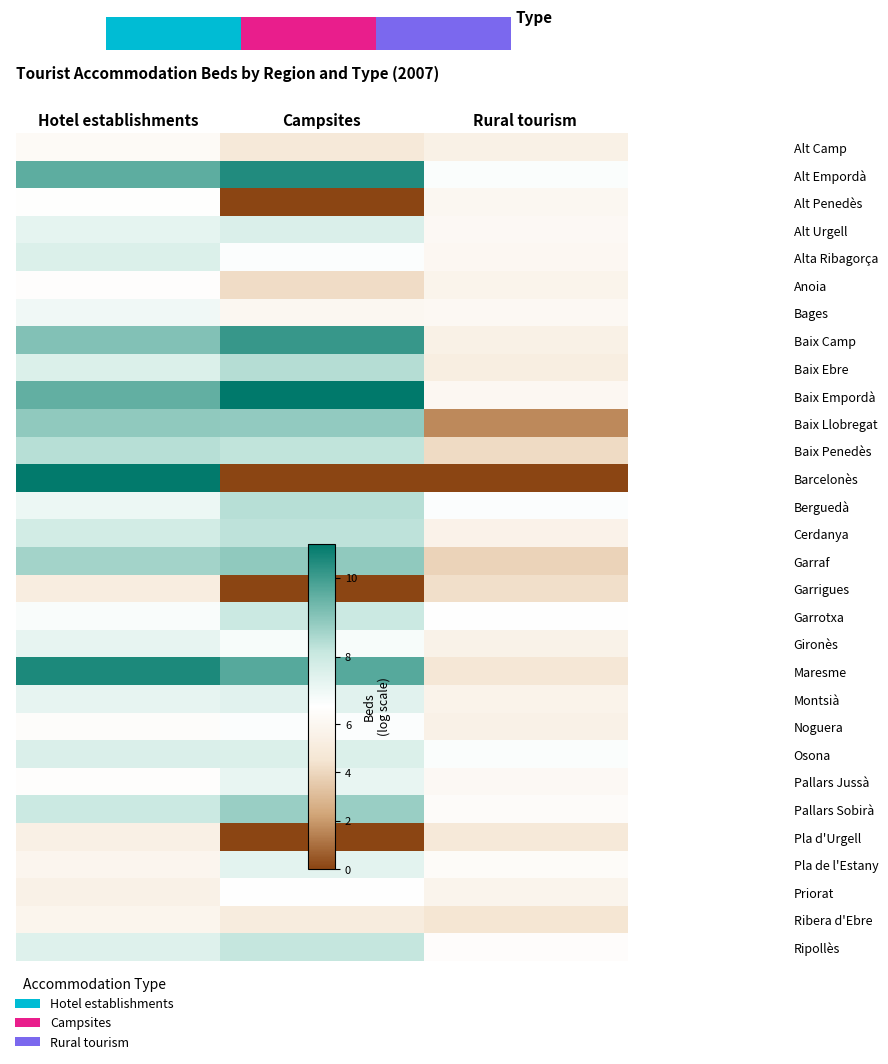

Count the Alt Empordà values in the range 6 to 10.

2